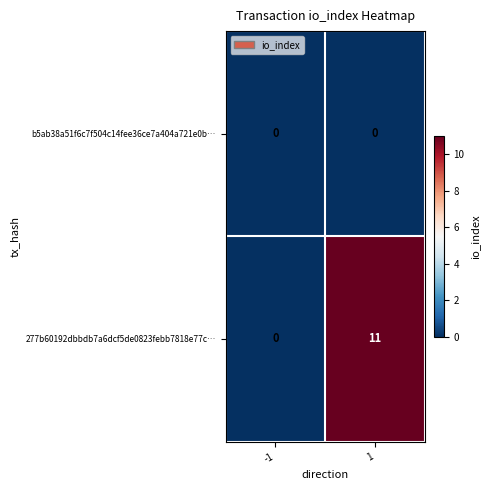

Reading right to left, list all the values displayed in this chart.

b5ab38a51f6c7f504c14fee36ce7a404a721e0b…: 0	0
277b60192dbbdb7a6dcf5de0823febb7818e77c…: 11	0